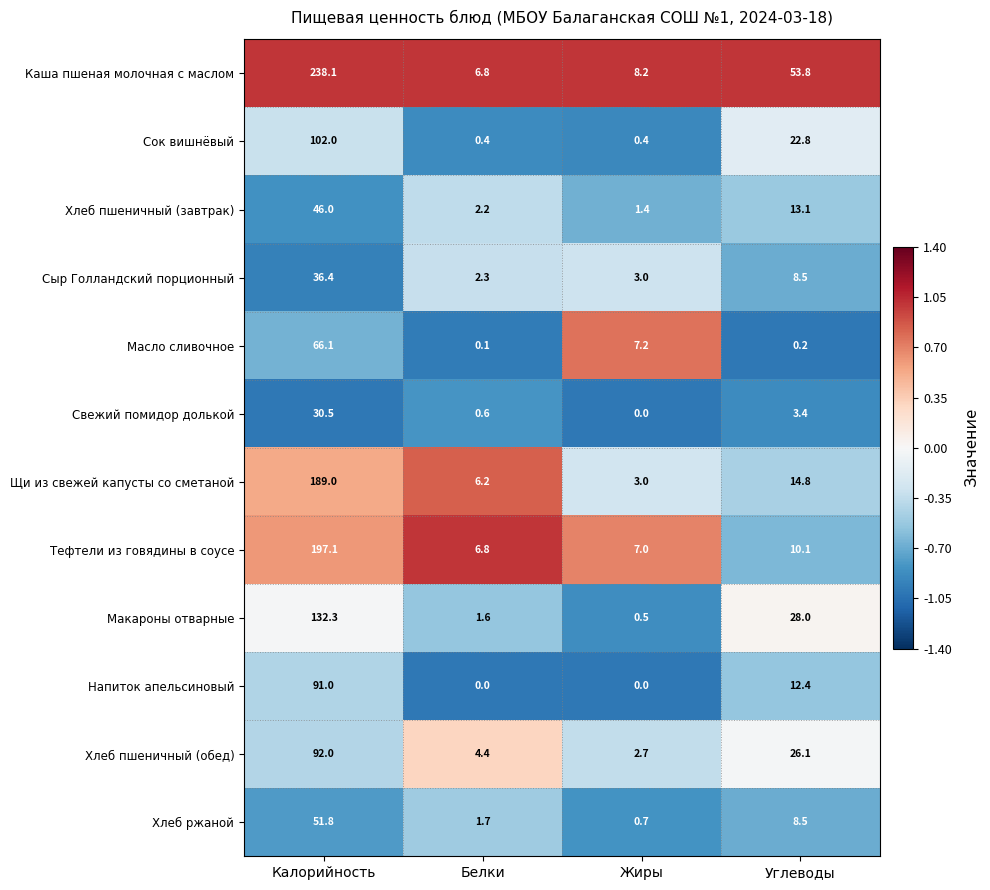

What is the difference between the maximum and minimum values in the Щи из свежей капусты со сметаной series?

186.0